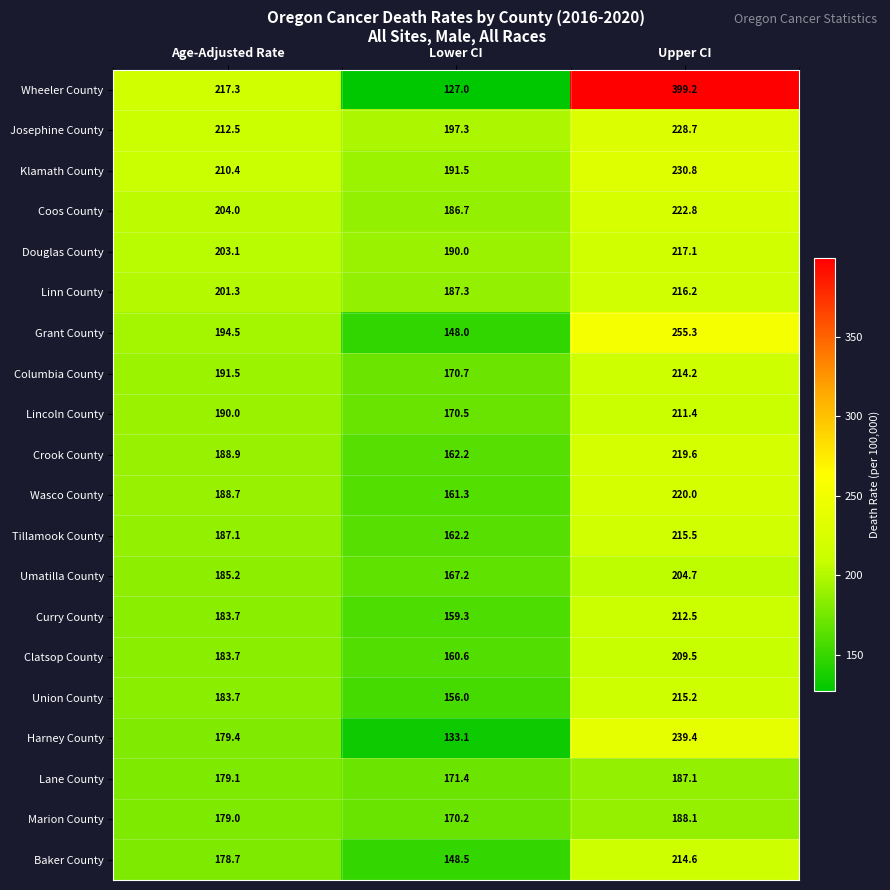

At which category is the sum across all series the highest?

Upper CI